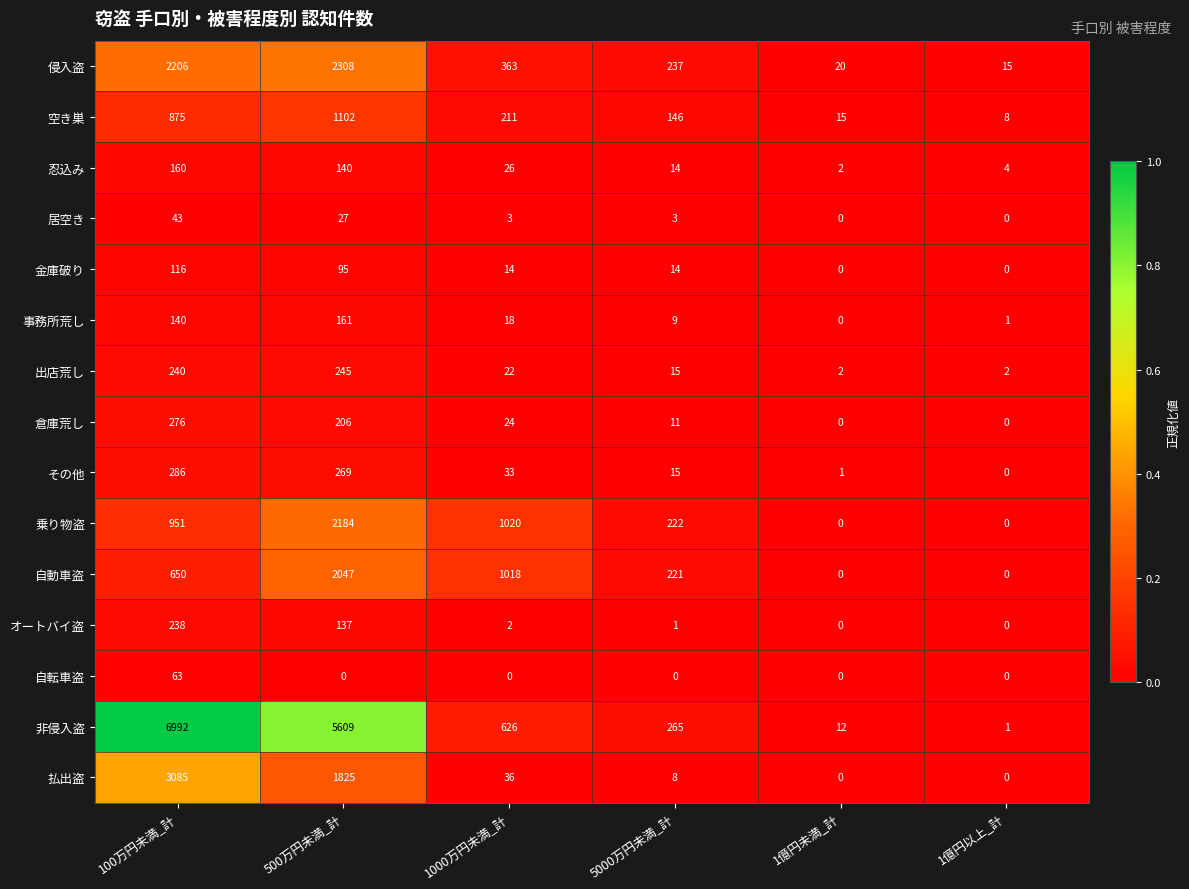

Which series has the widest spread of values?

非侵入盗